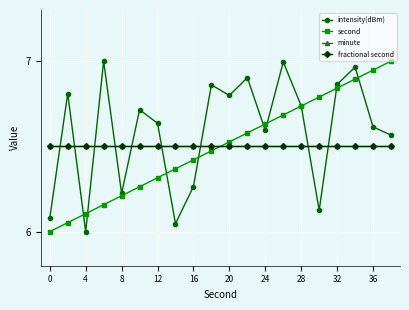

Does the chart have visible grid lines?

Yes